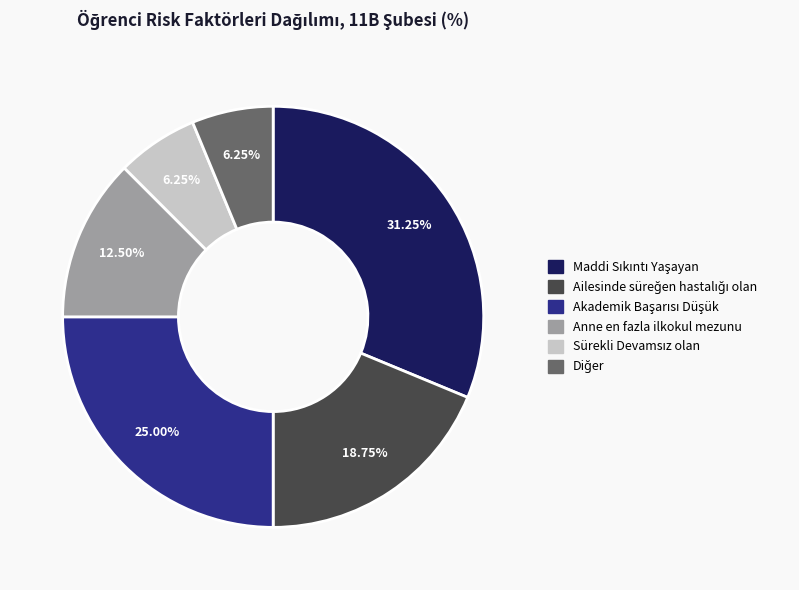

Is there any slice that represents more than half of the pie?

No